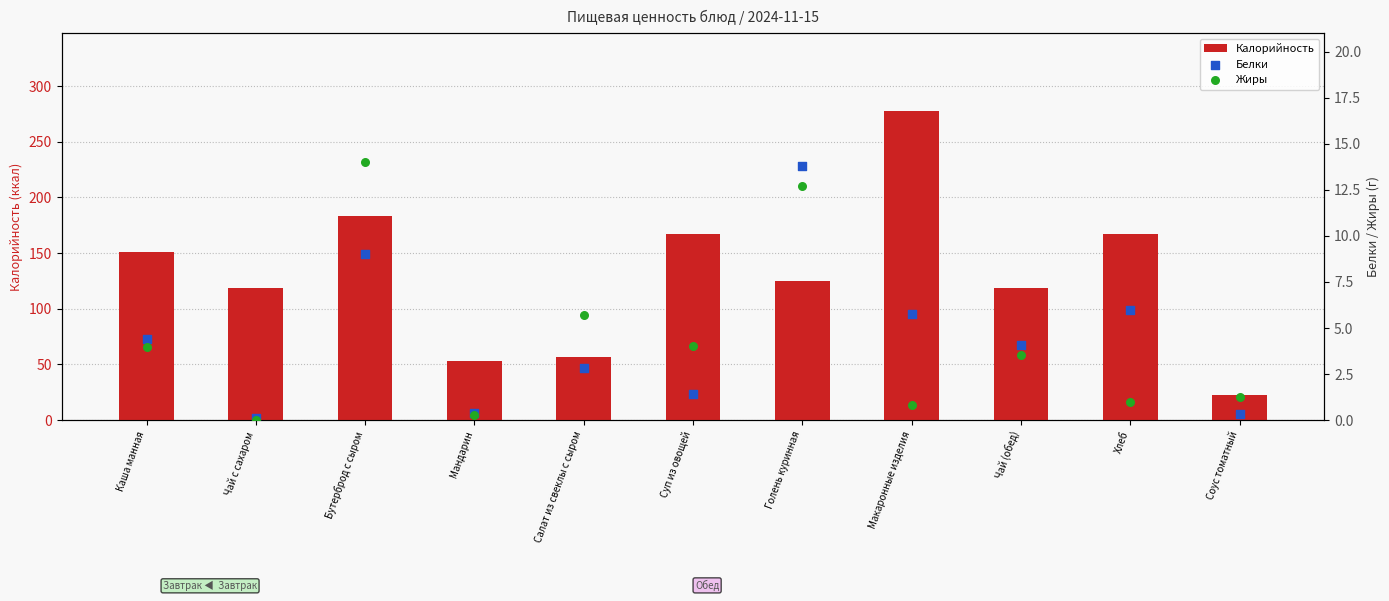

Which series has the largest total across all categories?

Калорийность